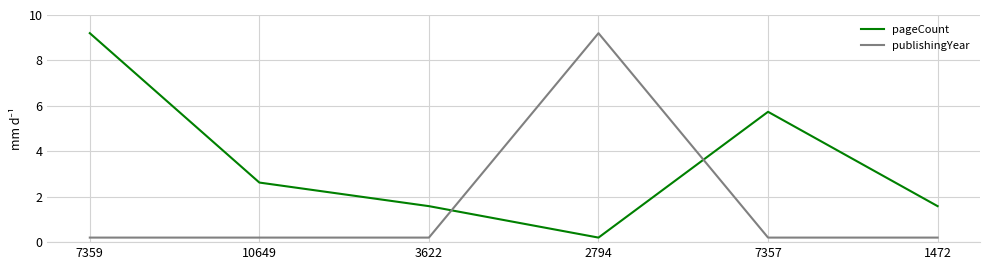

The value of pageCount at 7359 is 4.1. True or false?

False